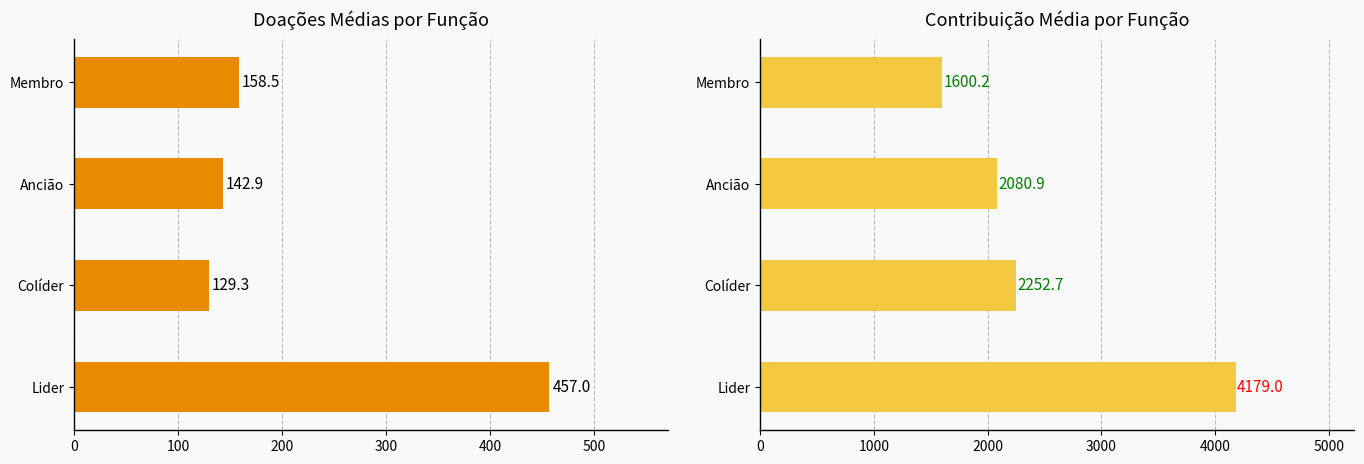

How many bars are there in total?

8